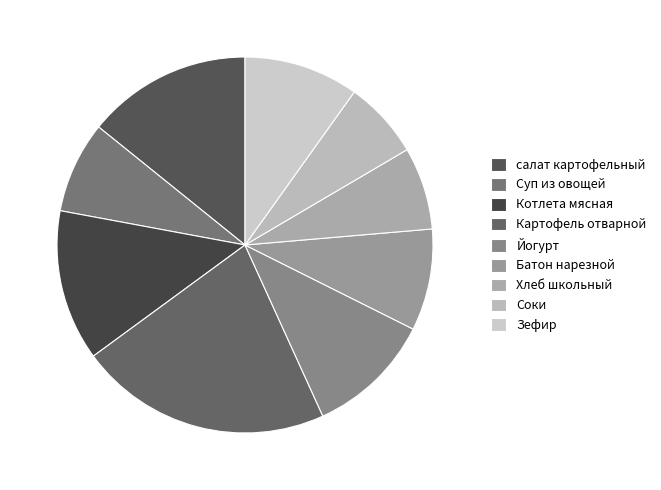

How many segments does this pie chart have?

9